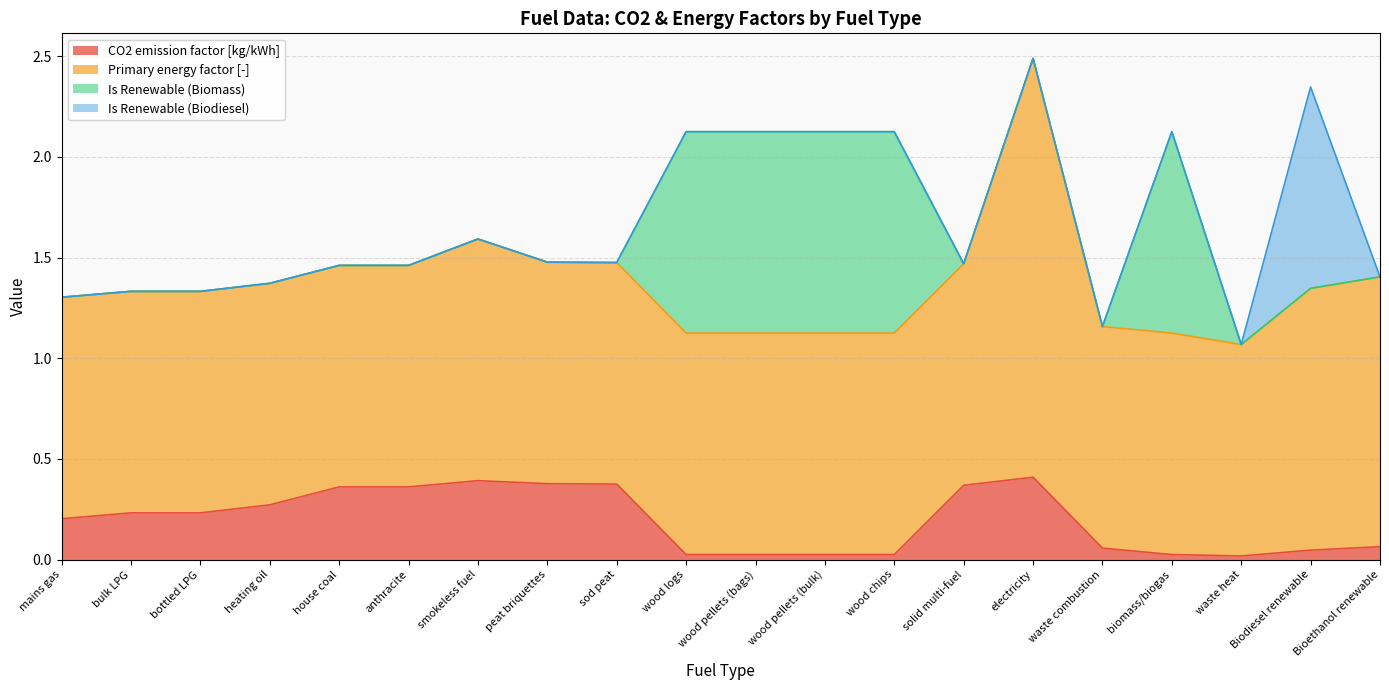

Where is Primary energy factor [-] nearest to the value 1?

waste heat